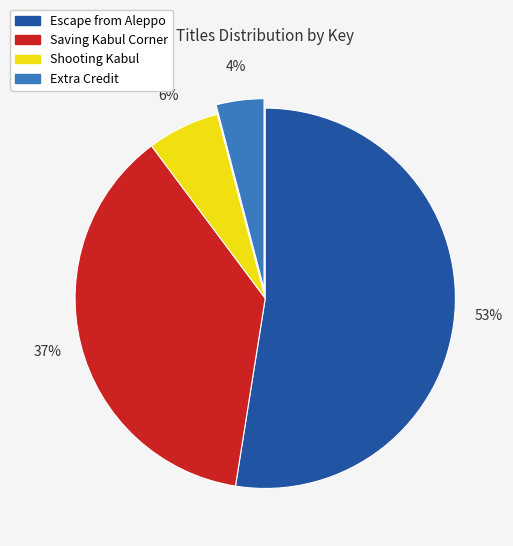

To the nearest percent, what is the difference between the Saving Kabul Corner and Shooting Kabul slice percentages?

31%